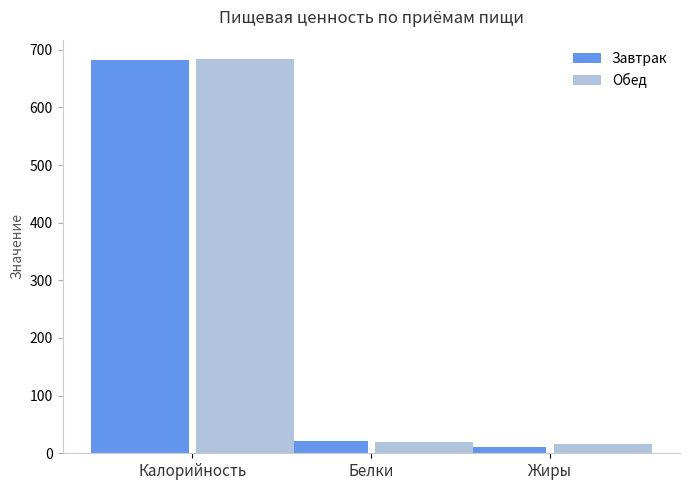

Which series changed the most between Калорийность and Жиры?

Завтрак